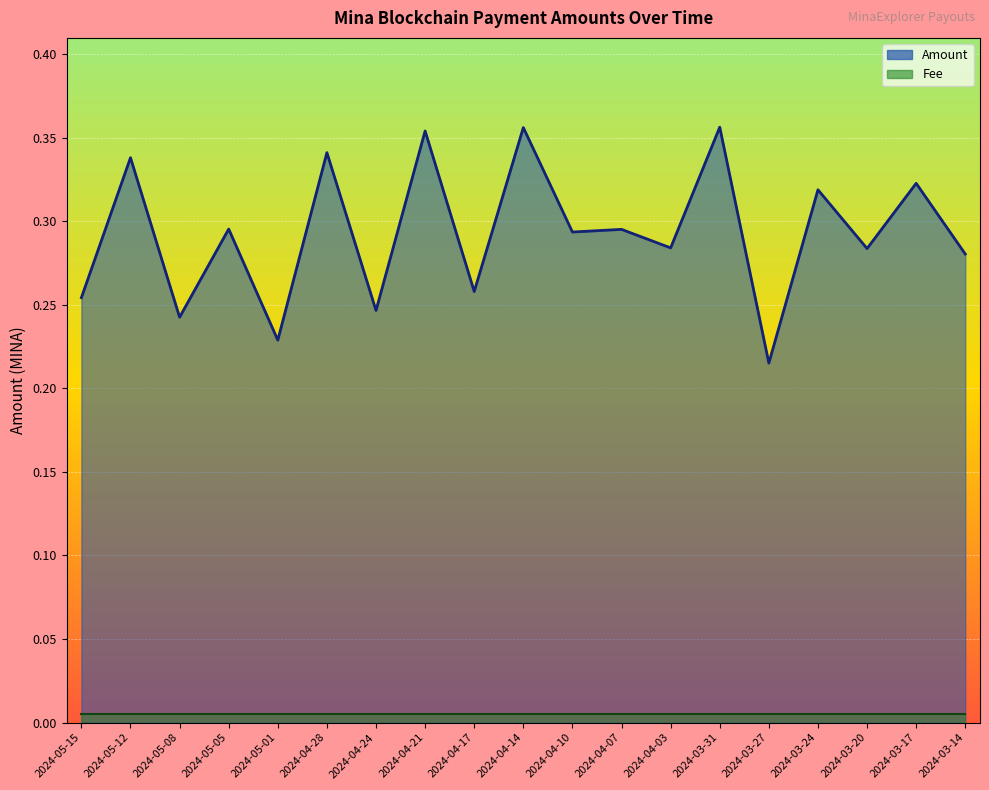

Rank the categories by value from lowest to highest.

2024-03-27, 2024-05-01, 2024-05-08, 2024-04-24, 2024-05-15, 2024-04-17, 2024-03-14, 2024-03-20, 2024-04-03, 2024-04-10, 2024-04-07, 2024-05-05, 2024-03-24, 2024-03-17, 2024-05-12, 2024-04-28, 2024-04-21, 2024-04-14, 2024-03-31